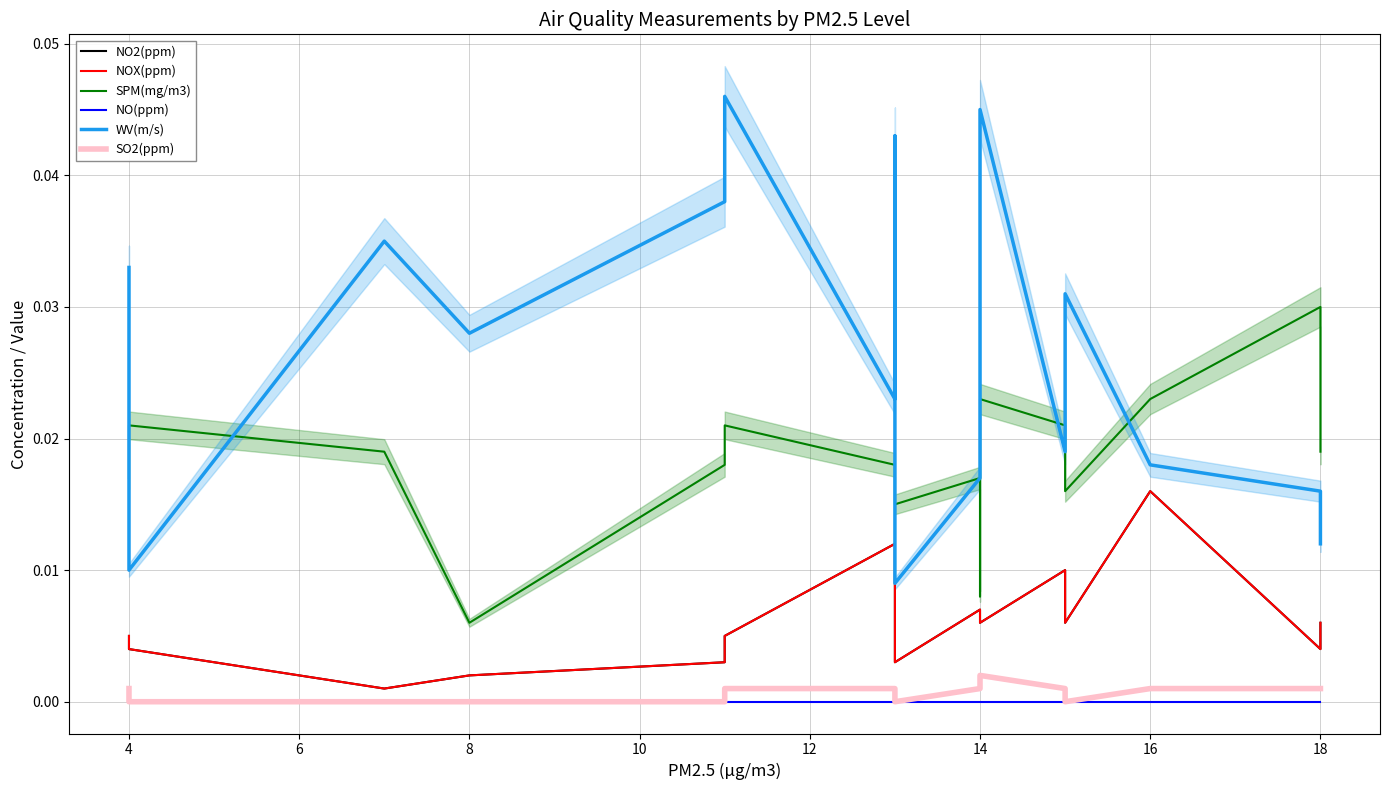

Which series has the largest total across all categories?

WV(m/s)